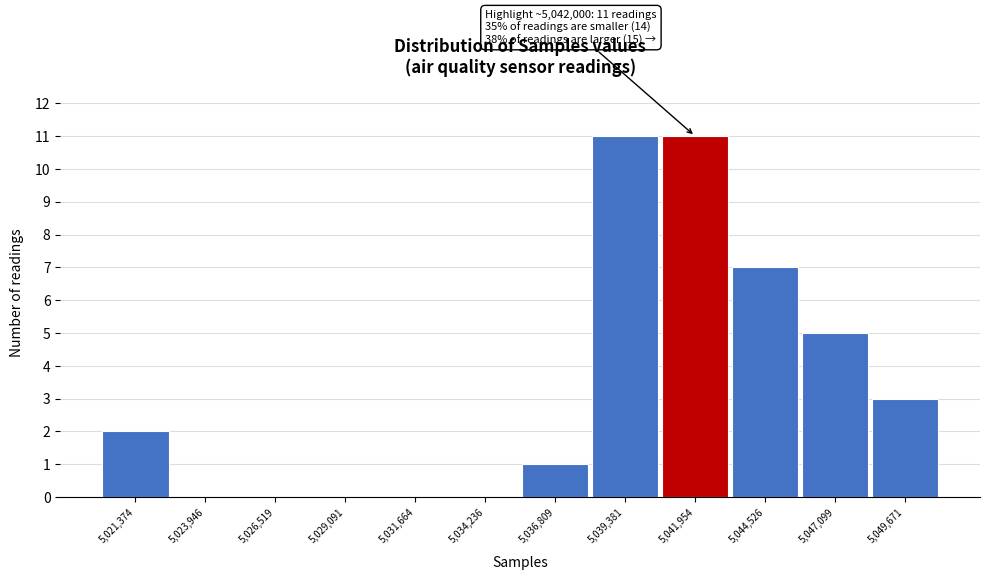

Reading left to right, list all the values displayed in this chart.

5,021,374=2	5,023,946=0	5,026,519=0	5,029,091=0	5,031,664=0	5,034,236=0	5,036,809=1	5,039,381=11	5,041,954=11	5,044,526=7	5,047,099=5	5,049,671=3